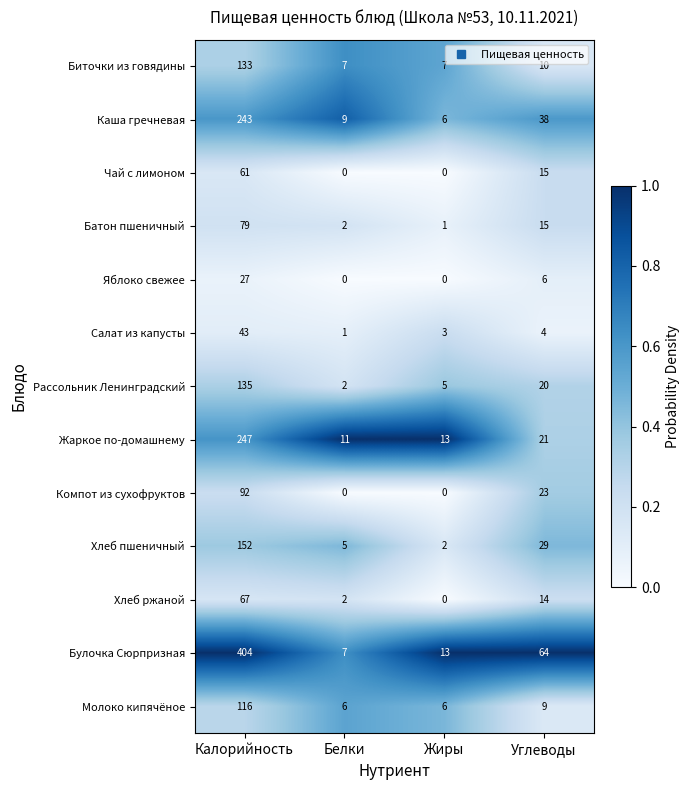

How many series are shown in this chart?

13